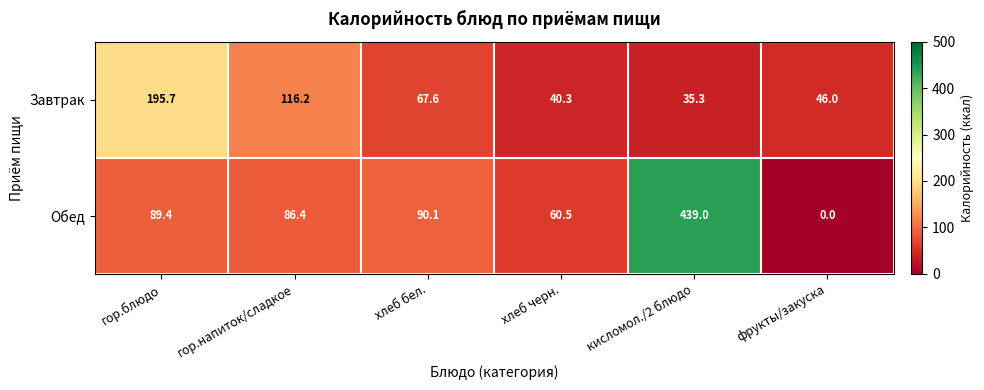

The Завтрак series shows 195.7 at гор.блюдо. True or false?

True